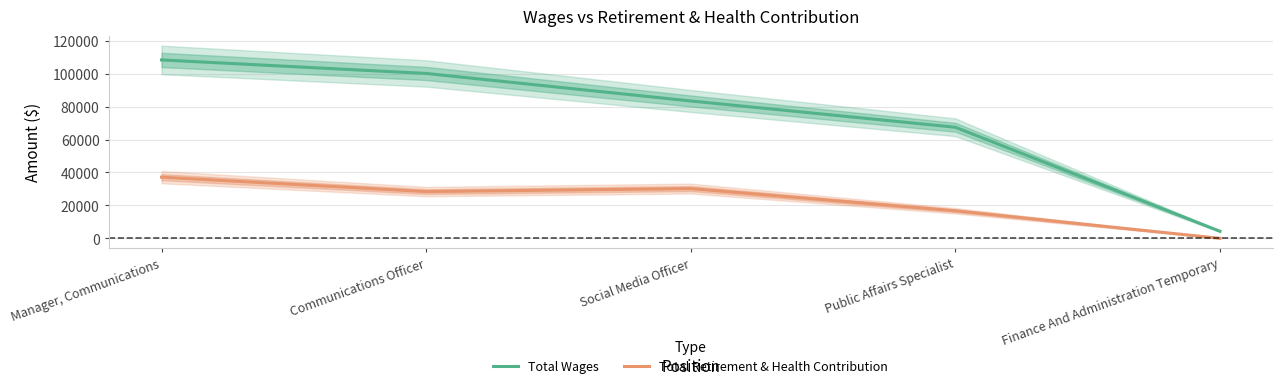

What is the label of the 3rd point from the left?

Social Media Officer